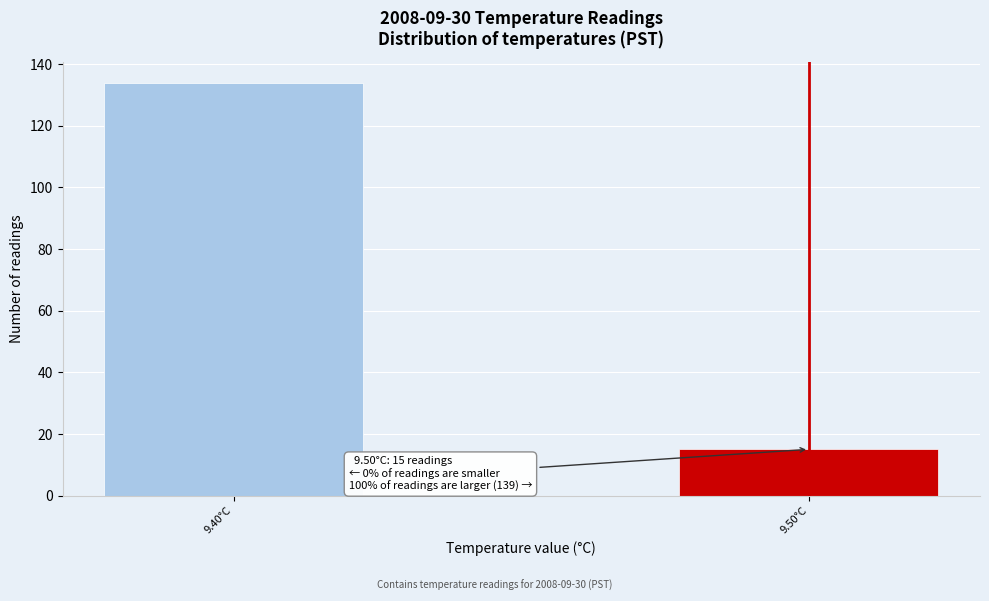

Reading left to right, what are all the values shown in this chart?

9.40°C=134	9.50°C=15